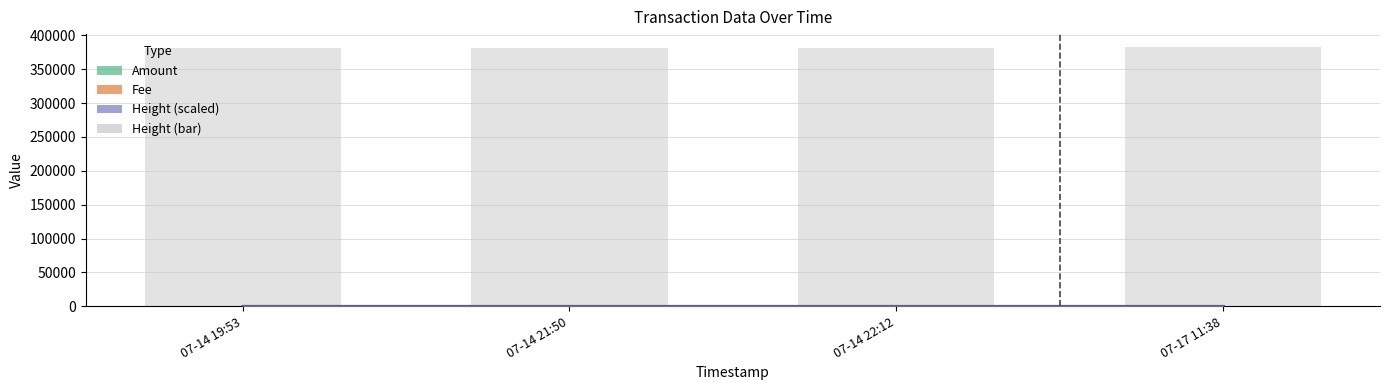

What is the highest value of the Fee series?

1.0